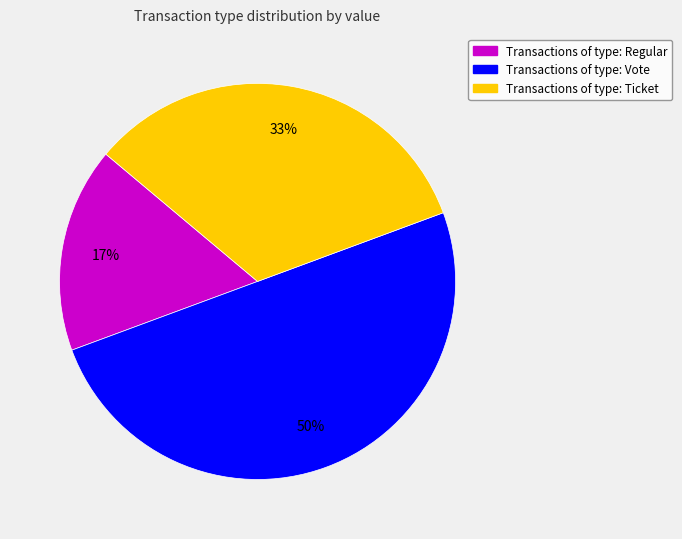

Which category has the smallest portion of the pie?

Transactions of type: Regular